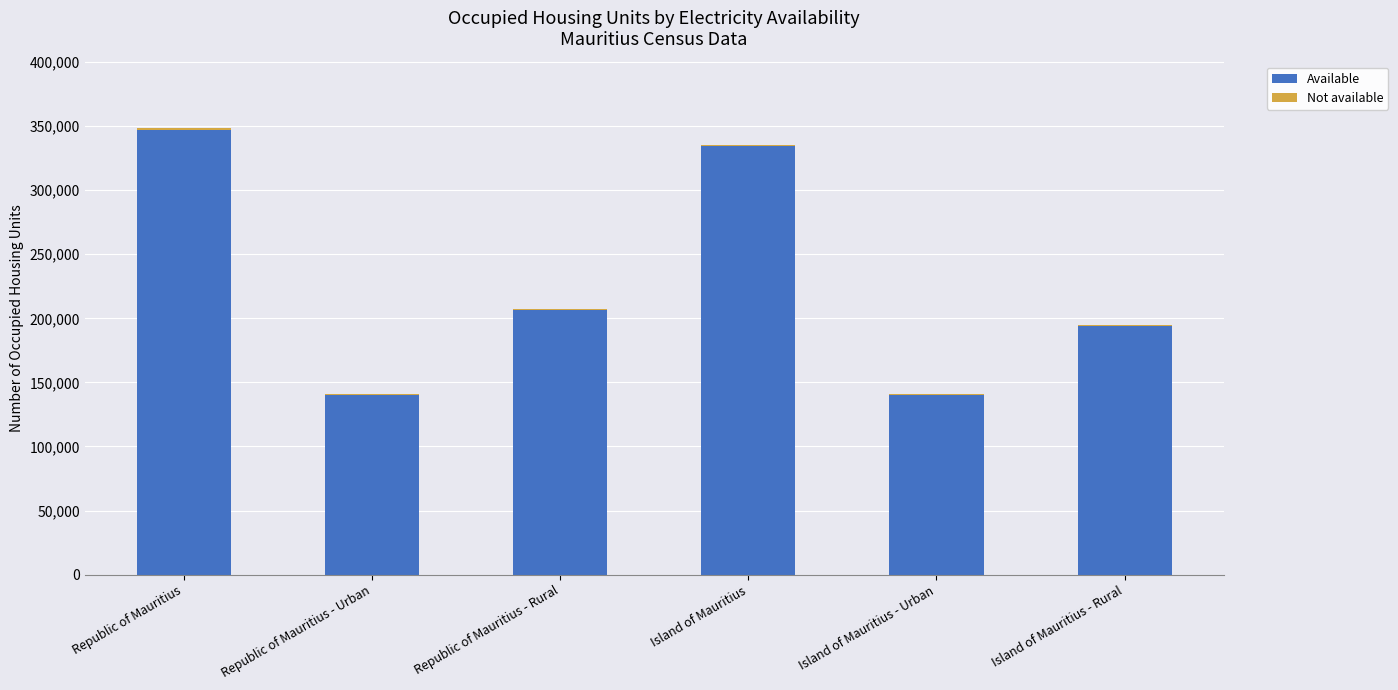

The Available series shows 334323 at Island of Mauritius. True or false?

True